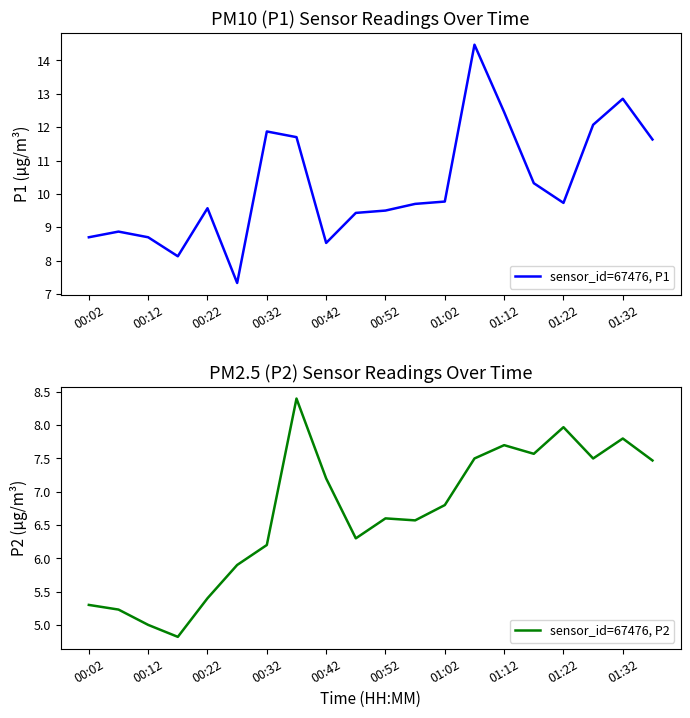

True or false: sensor_id=67476, P2 has more than 0 points higher than both neighbors.

True